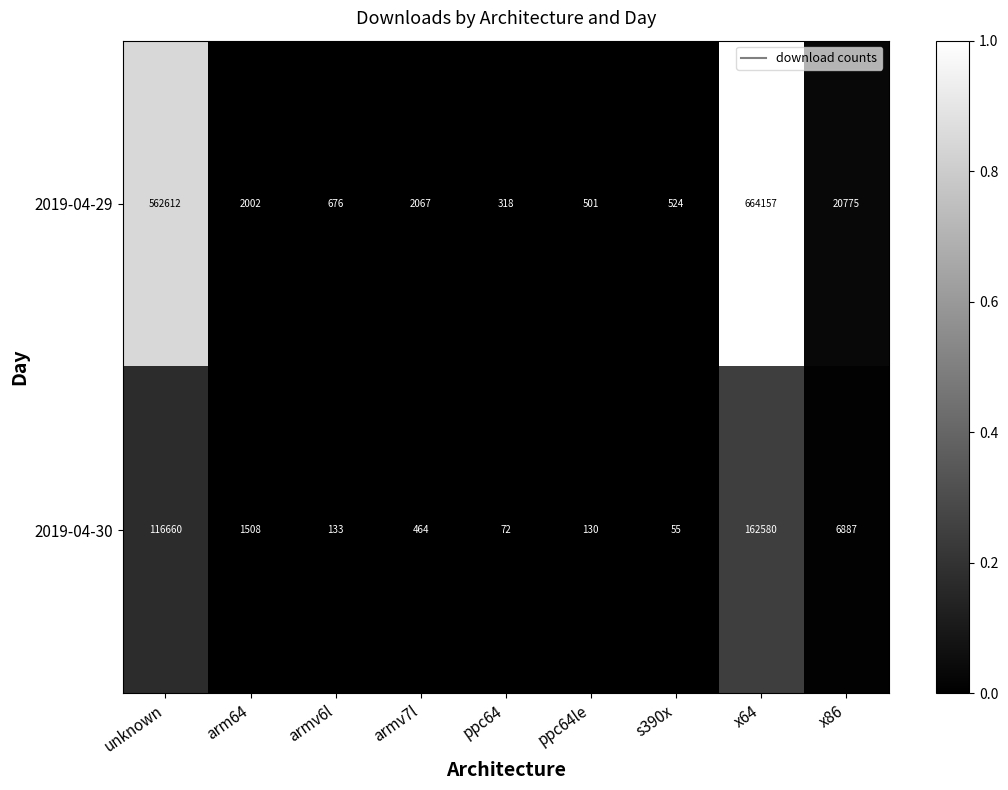

How many categories are shown in the chart?

9